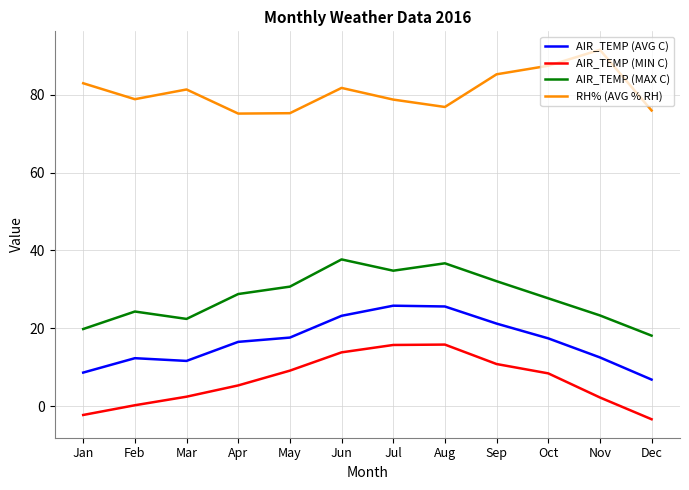

Does the chart display data point markers on the line(s)?

No